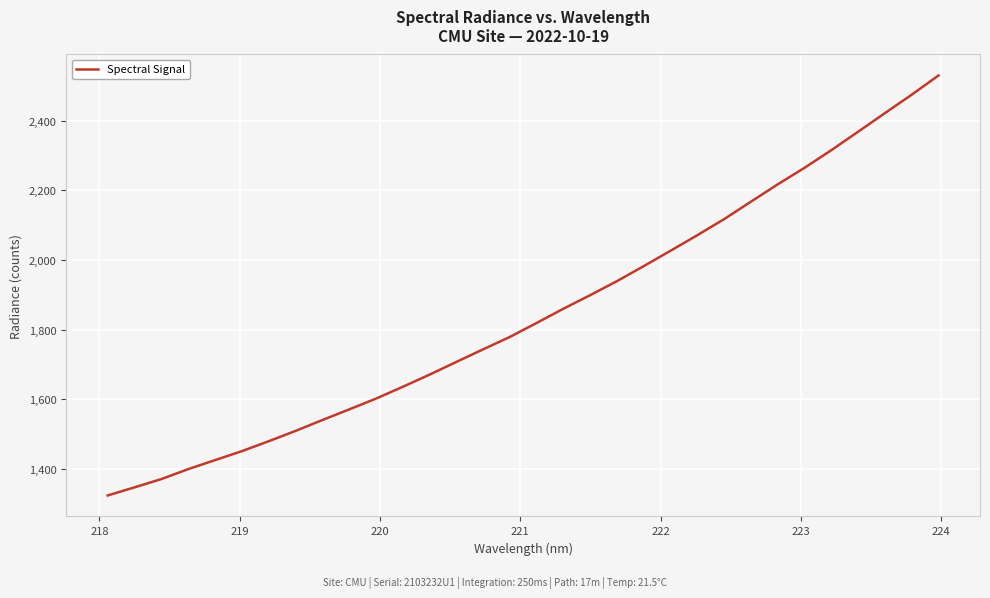

What is the greatest value displayed?

2530.2